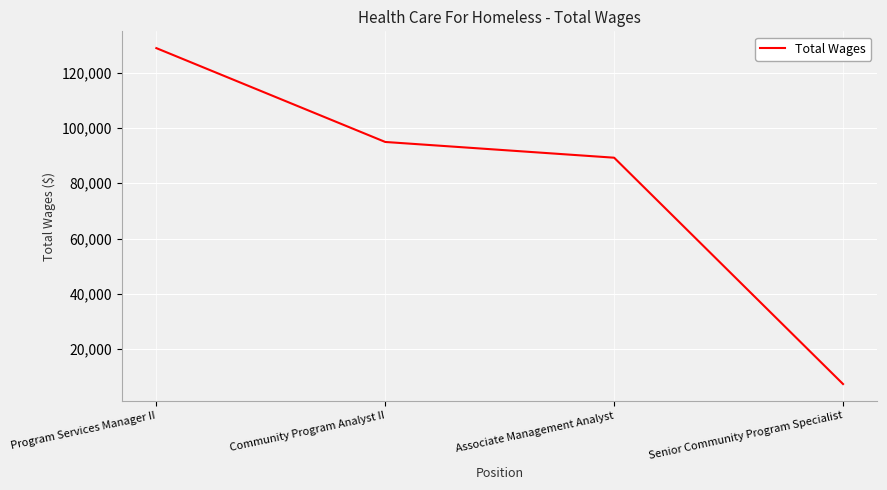

Reading left to right, list all the values displayed in this chart.

128904	94953	89258	7368